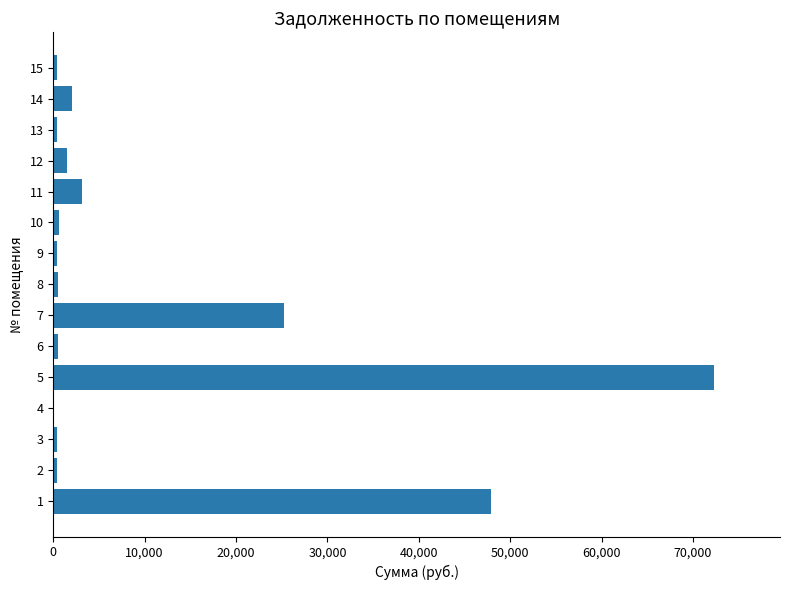

What is the average value?

10402.4